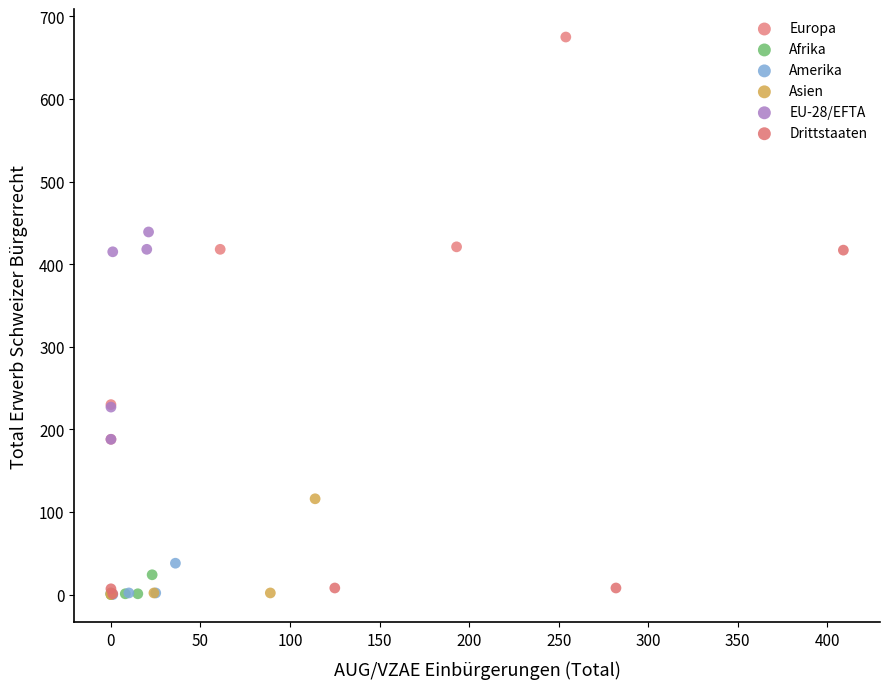

Which series contains the highest Y value?

Europa